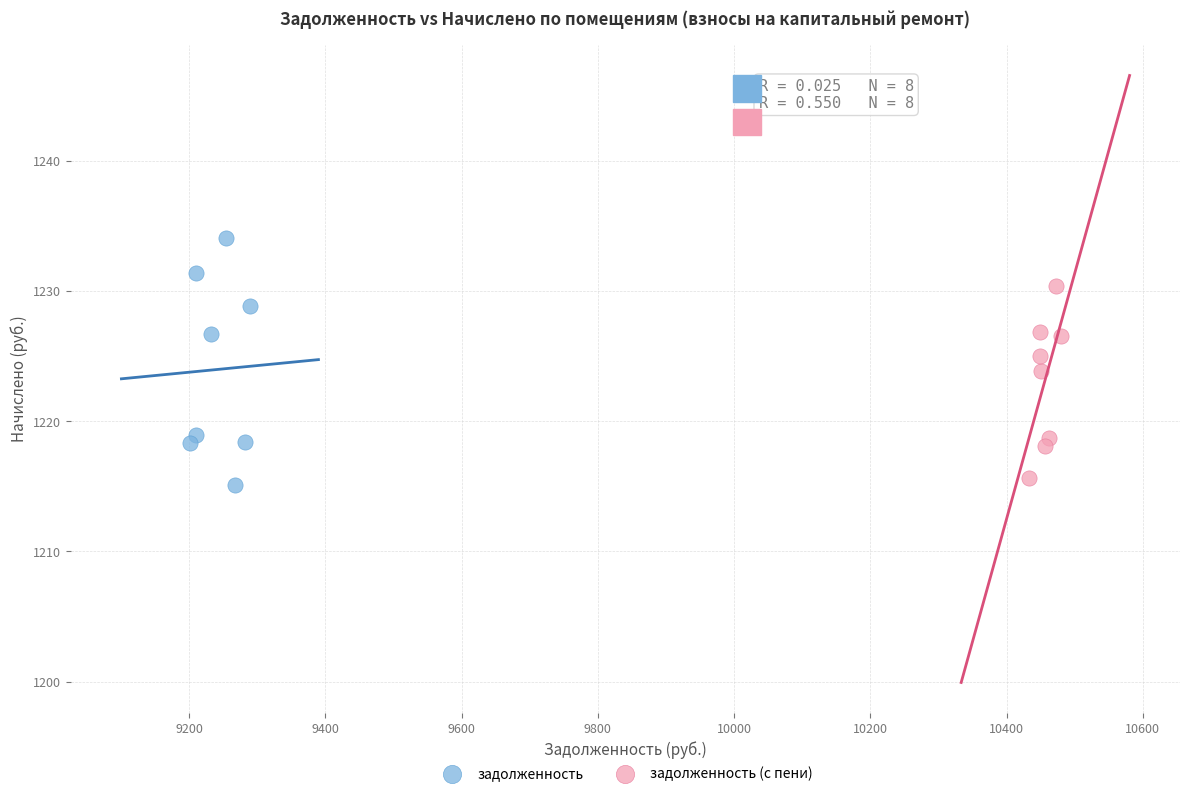

Which series contains the highest Y value?

задолженность